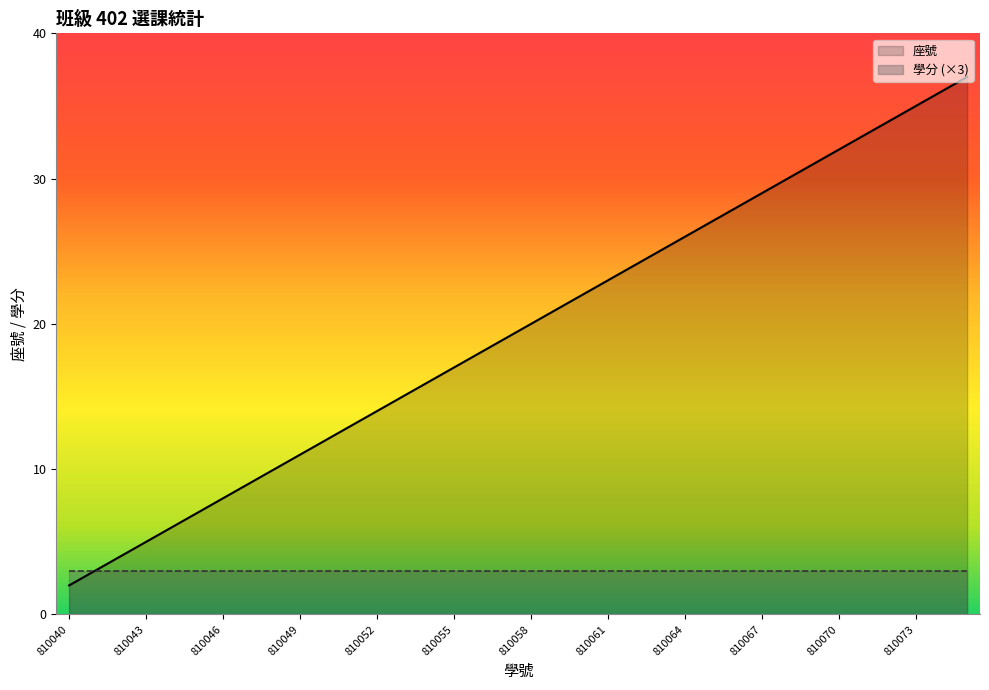

Reading left to right, list all the values displayed in this chart.

2	3	4	5	6	7	8	9	10	11	12	13	14	15	16	17	18	19	20	21	22	23	24	25	26	27	28	29	30	31	32	33	34	35	36	37